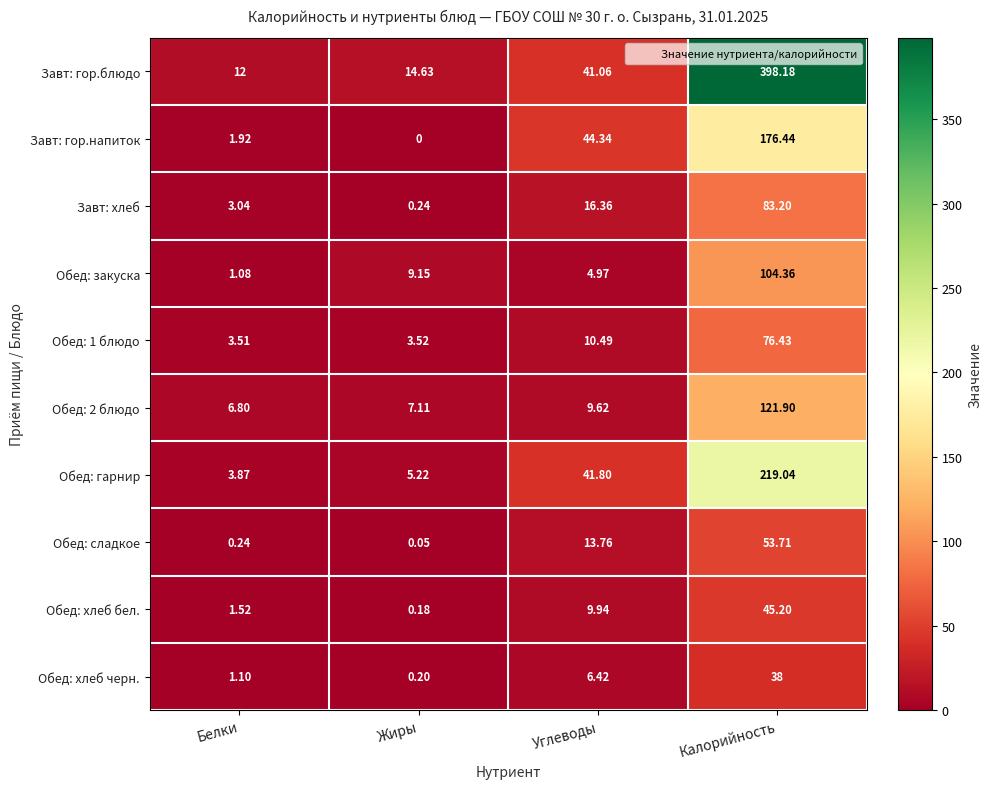

At which category does the chart reach its peak across all series?

Калорийность